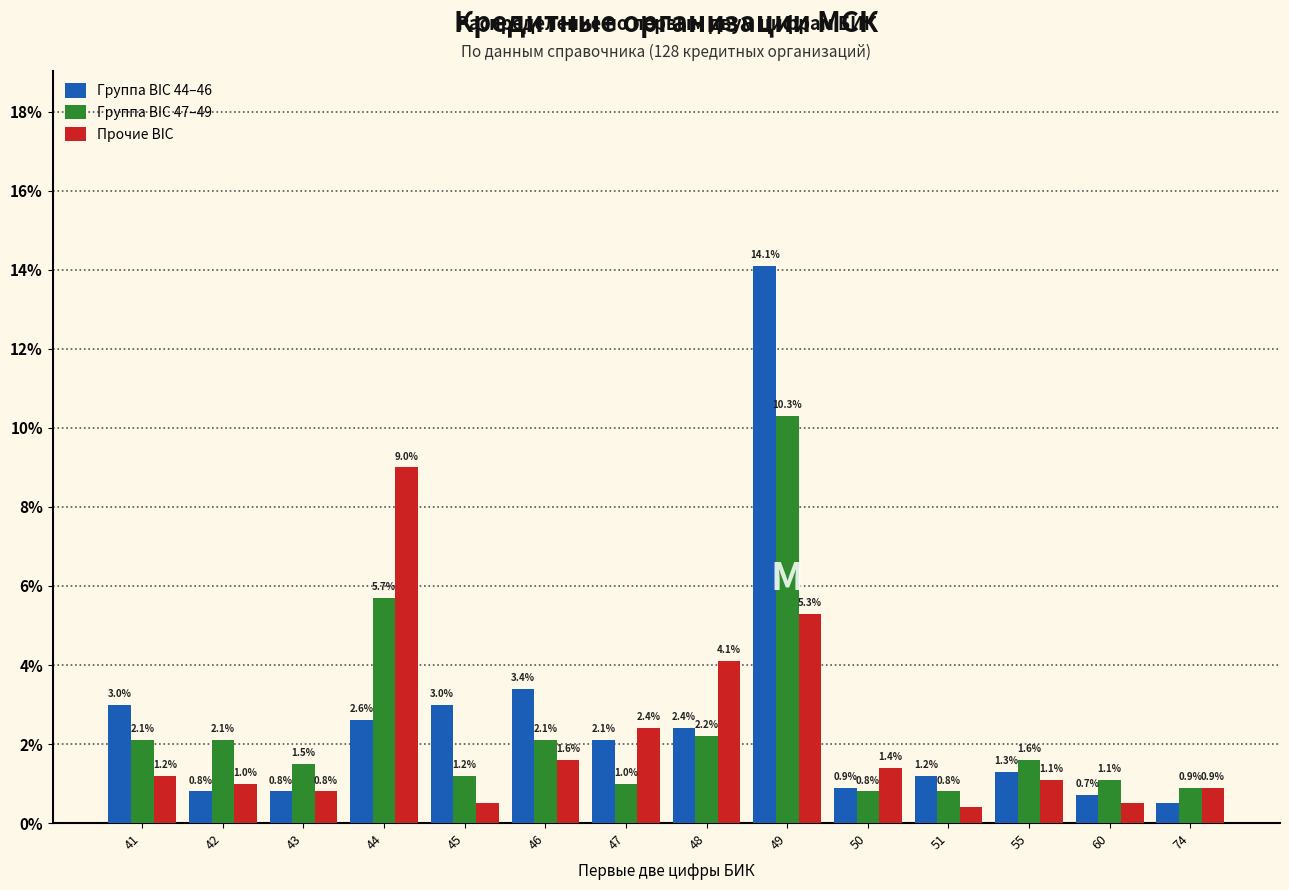

Reading left to right, list all the values displayed in this chart.

Группа BIC 44–46: 3.0	0.8	0.8	2.6	3.0	3.4	2.1	2.4	14.1	0.9	1.2	1.3	0.7	0.5
Группа BIC 47–49: 2.1	2.1	1.5	5.7	1.2	2.1	1.0	2.2	10.3	0.8	0.8	1.6	1.1	0.9
Прочие BIC: 1.2	1.0	0.8	9.0	0.5	1.6	2.4	4.1	5.3	1.4	0.4	1.1	0.5	0.9